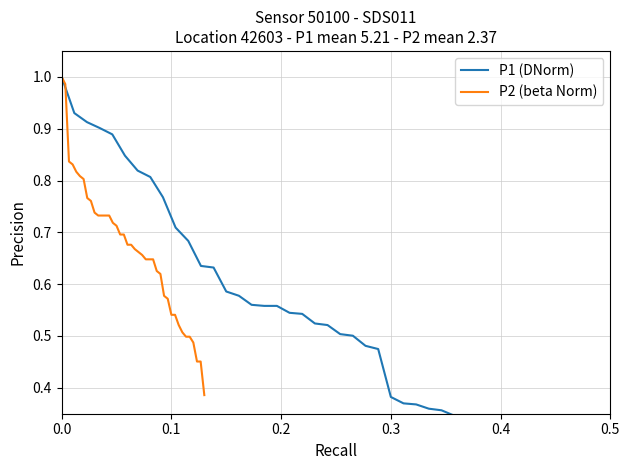

List the series in order of their peak value, highest first.

P1 (DNorm), P2 (beta Norm)